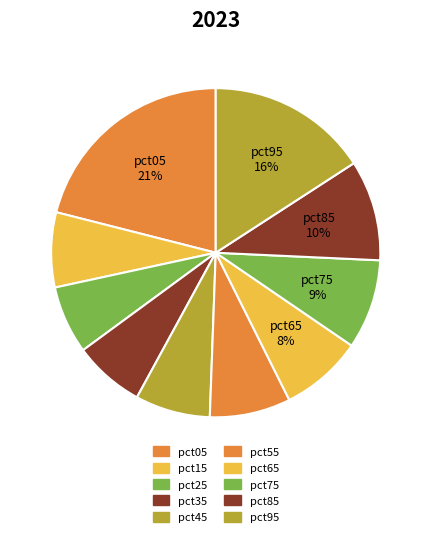

Count the number of slices in the pie.

10